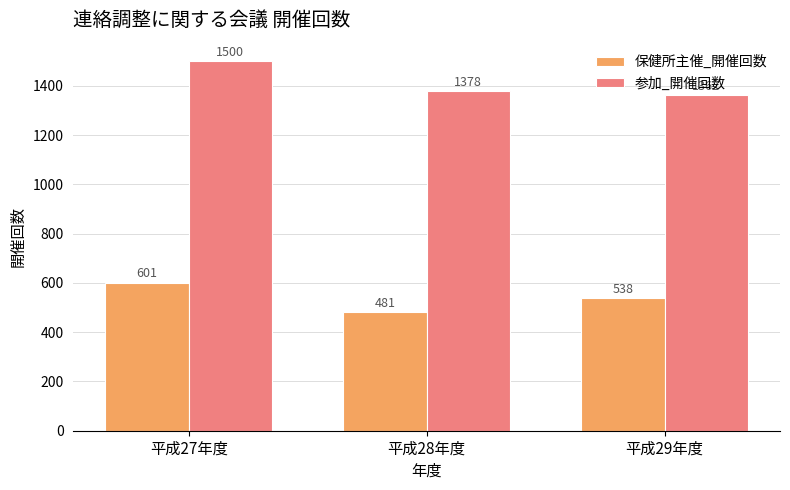

At how many categories does at least one series exceed 1448?

1